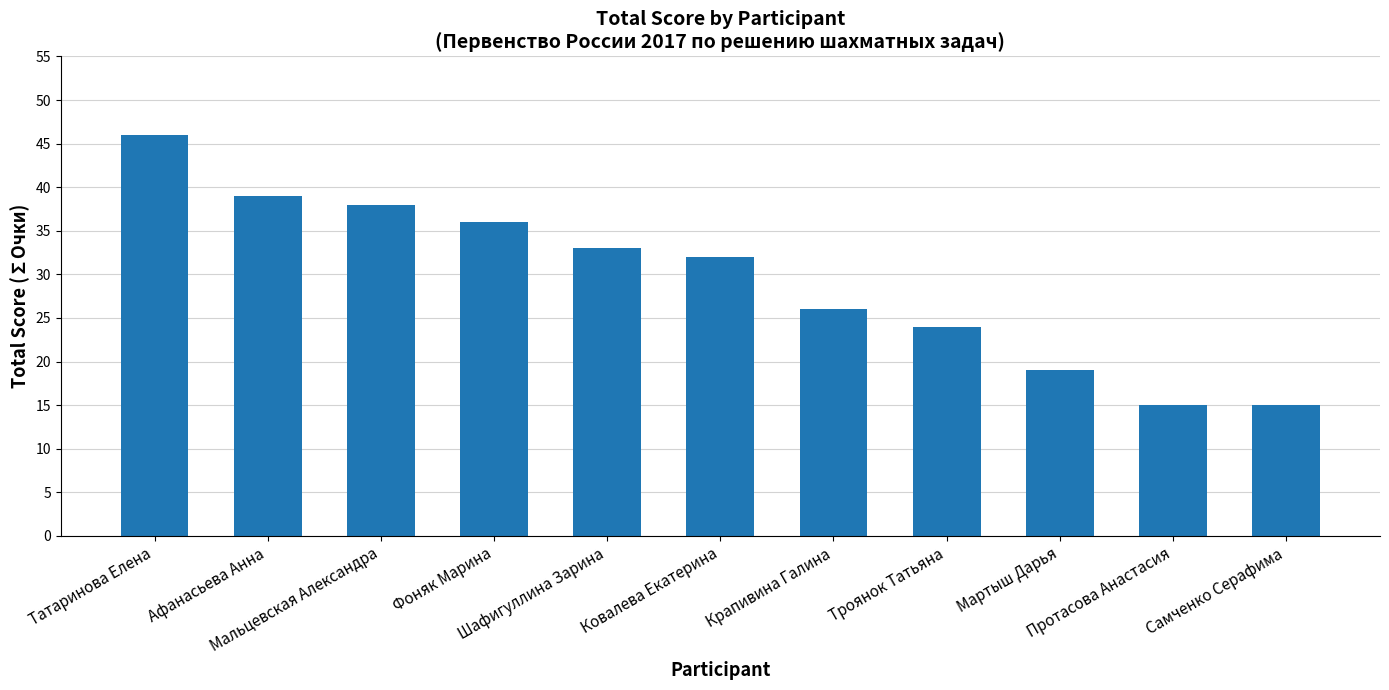

What is the value of the 11th bar from the left?

15